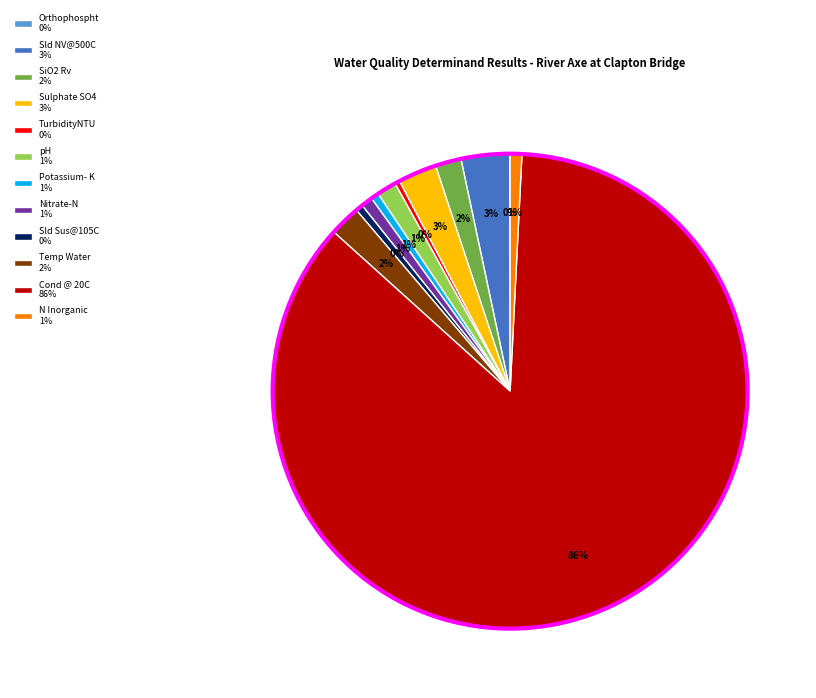

Which slice is the largest?

Cond @ 20C